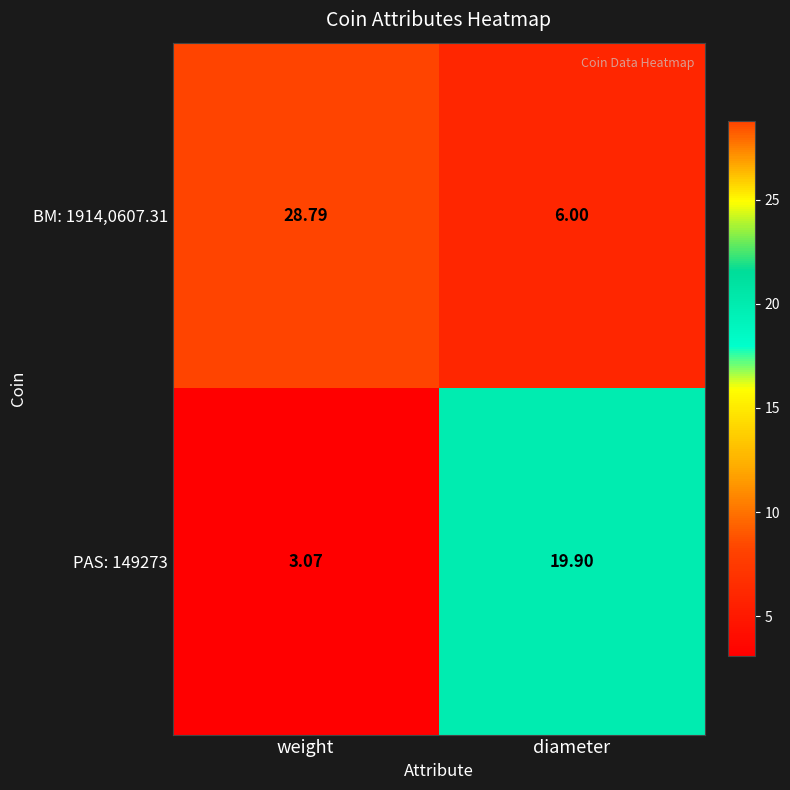

Count the number of data series in this chart.

2